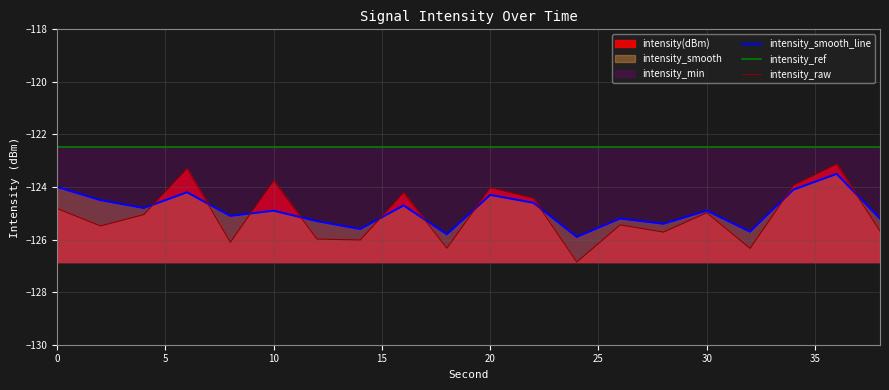

The value of intensity_raw at 10 is -33.2. True or false?

False